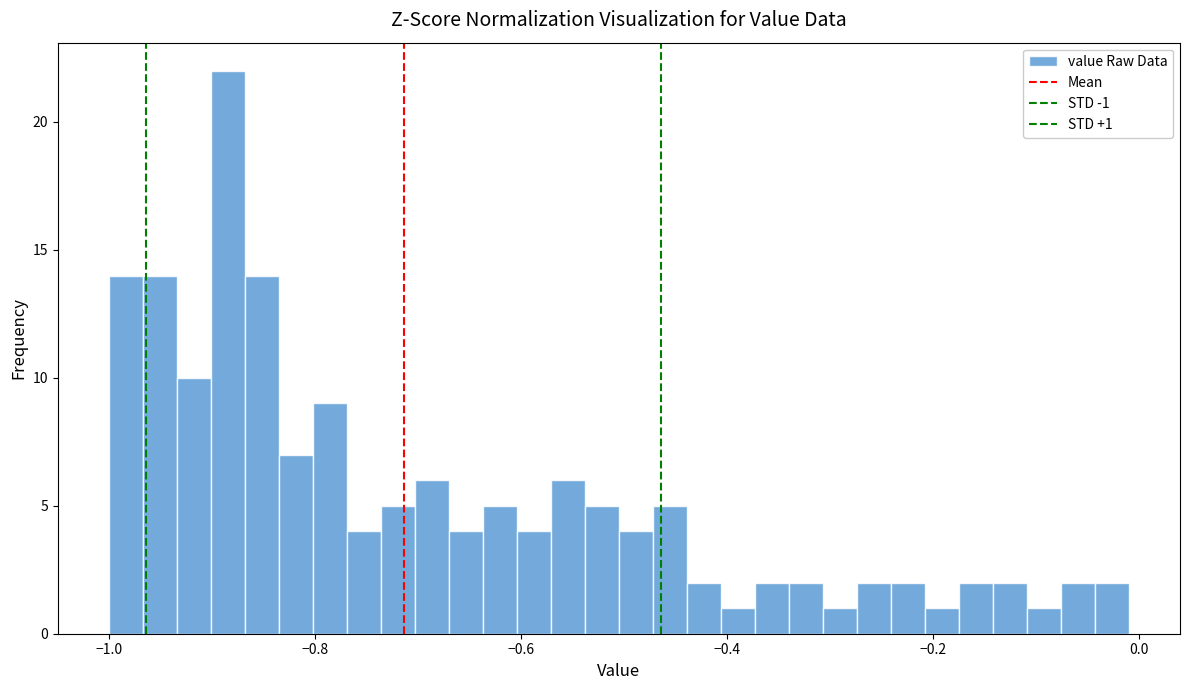

Read against the x-axis, roughly where is the centre of the tallest bar?

-0.88